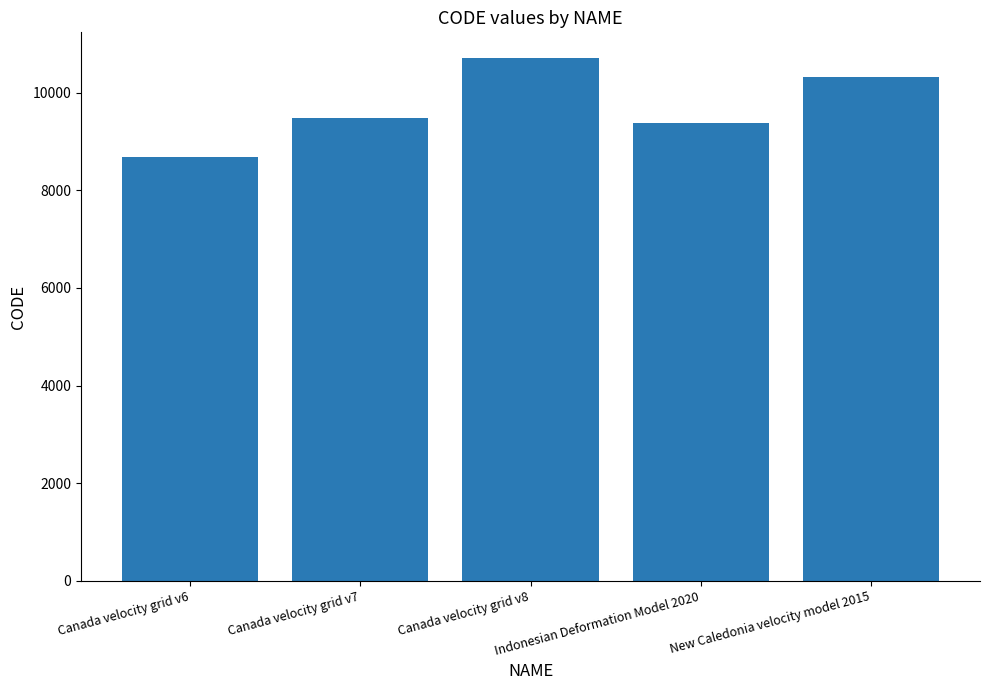

What is the label of the 5th bar from the right?

Canada velocity grid v6